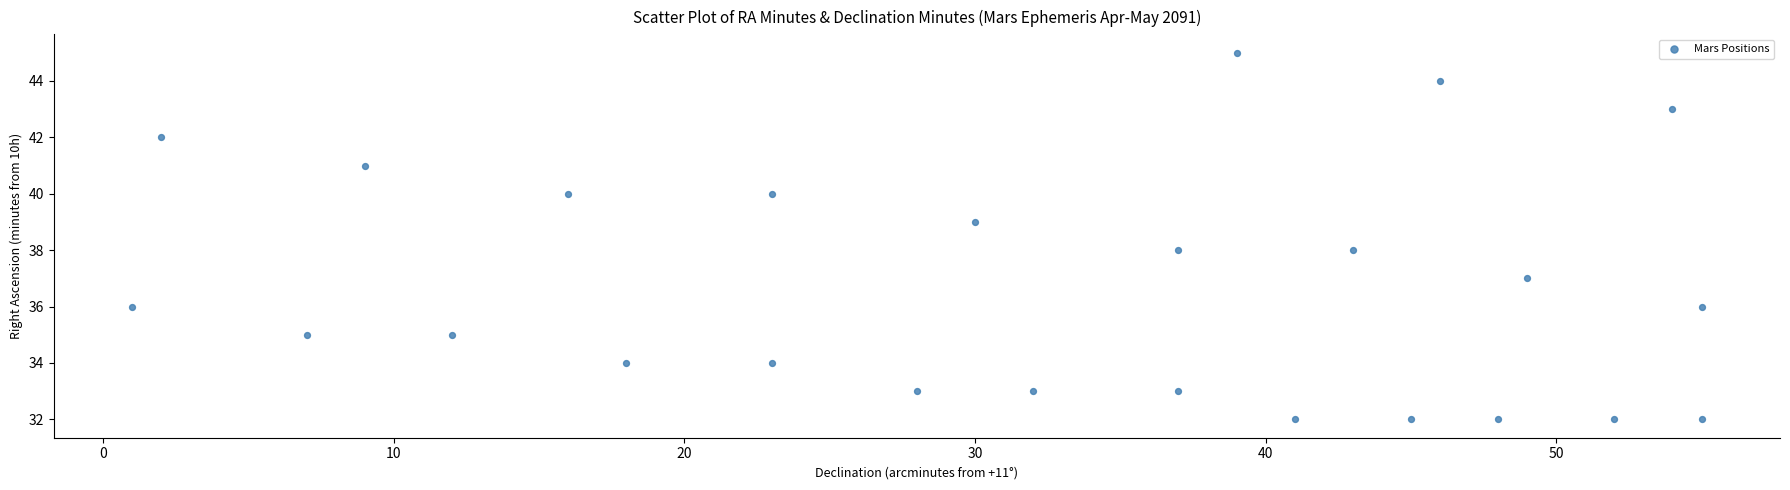

What is the range of Y values (max minus min)?

13